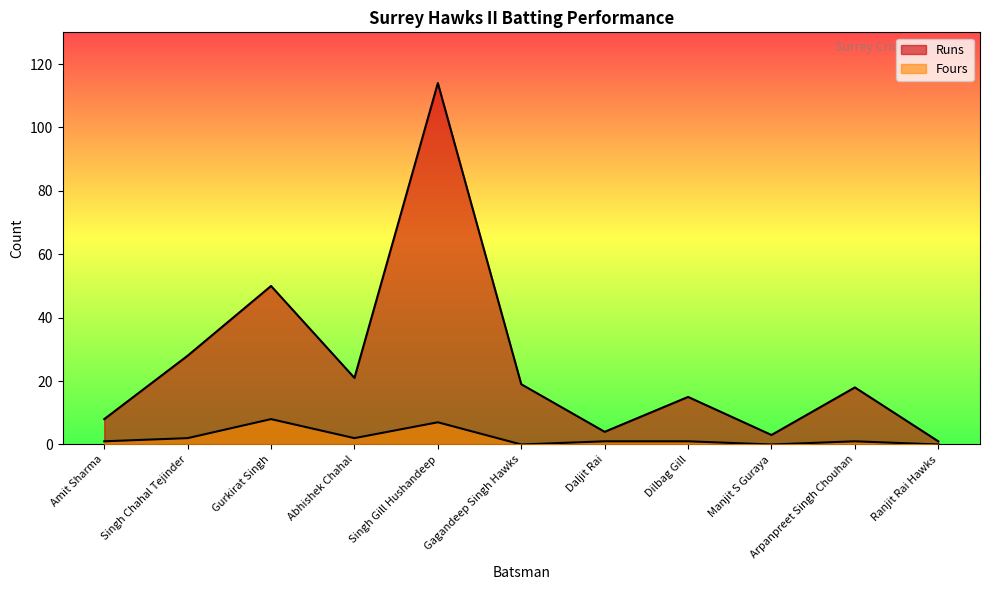

True or false: Fours and Runs intersect in this chart.

False